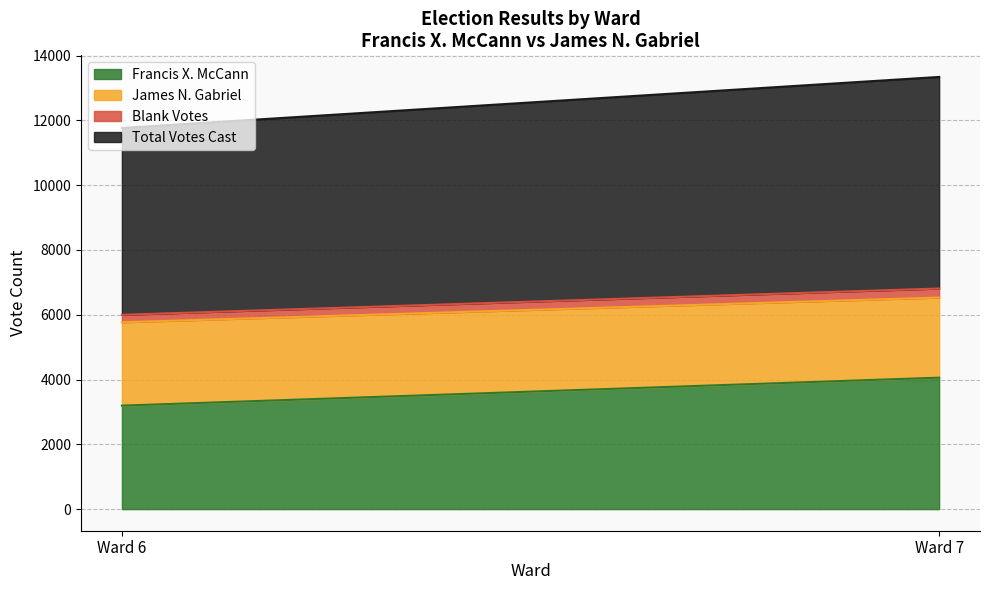

What is the difference between the highest and lowest values at Ward 7?

6253